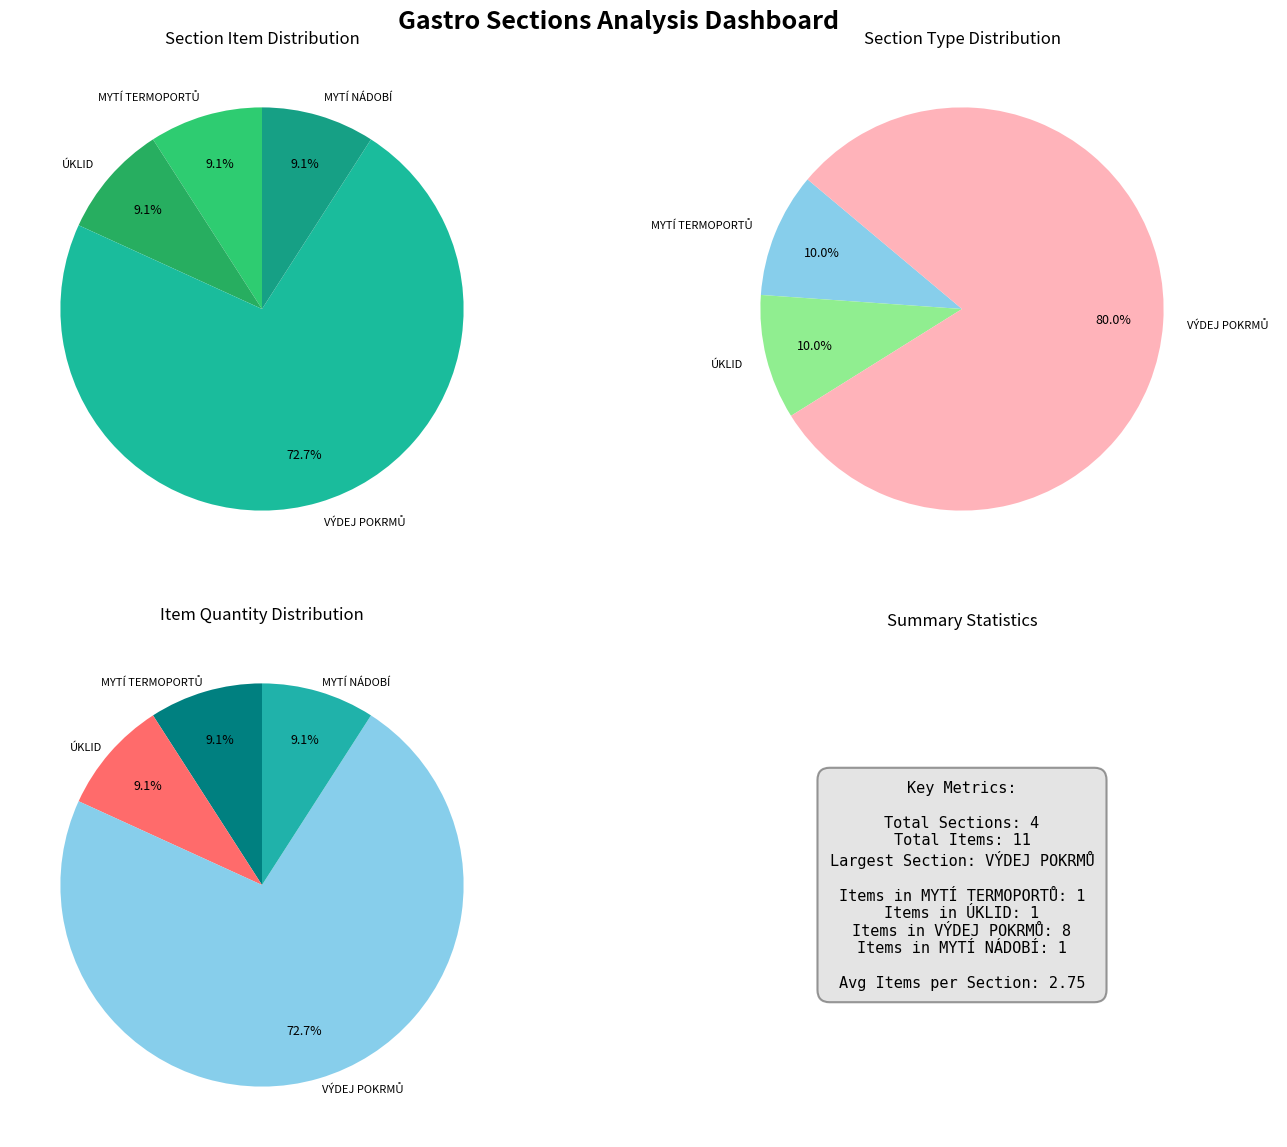

Rank the categories by value from highest to lowest.

VÝDEJ POKRMŮ, MYTÍ TERMOPORTŮ, ÚKLID, MYTÍ NÁDOBÍ